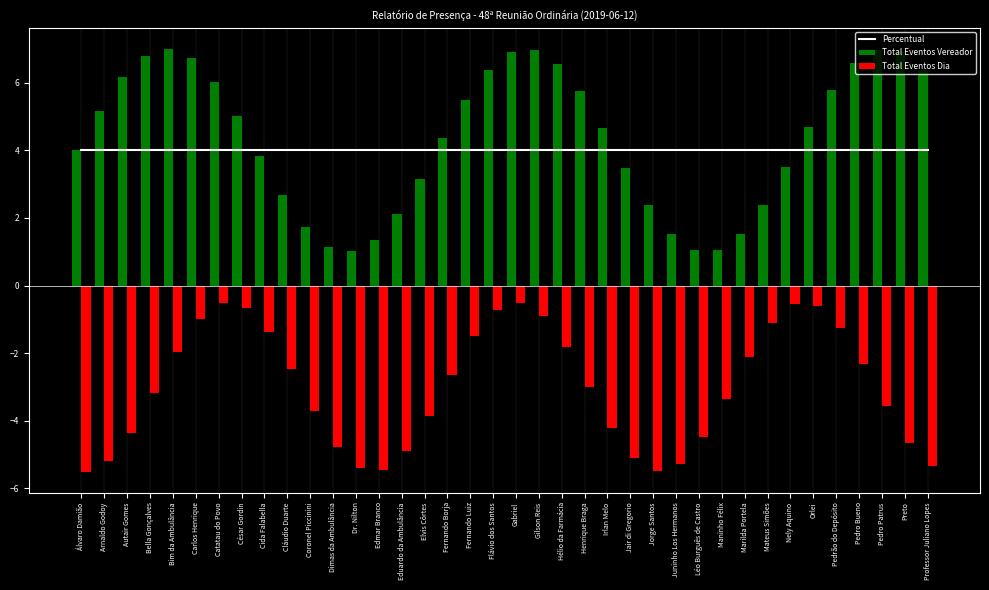

What is the spread (max minus min) of values at Catatau do Povo?

6.6